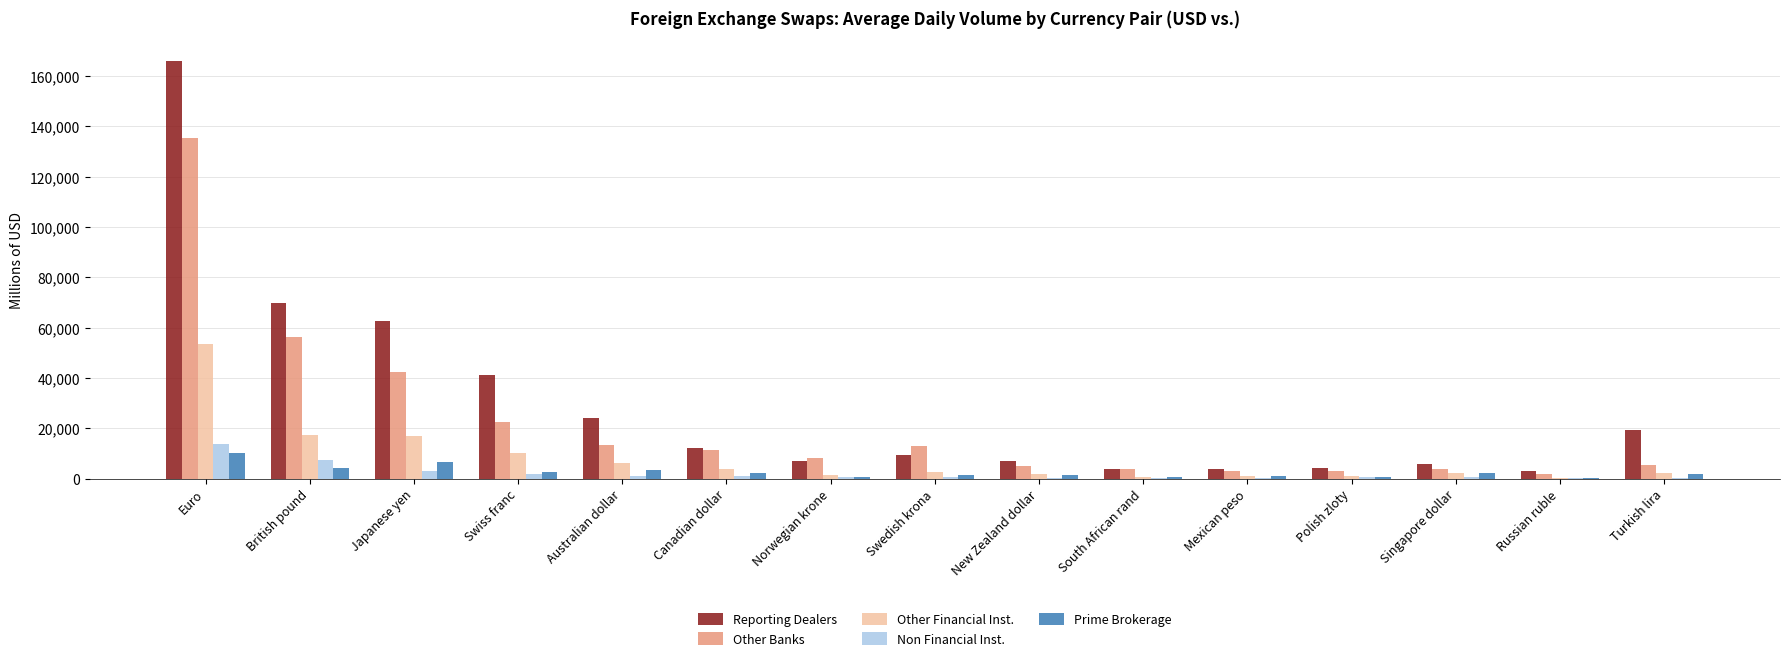

At which category is the sum across all series the highest?

Euro